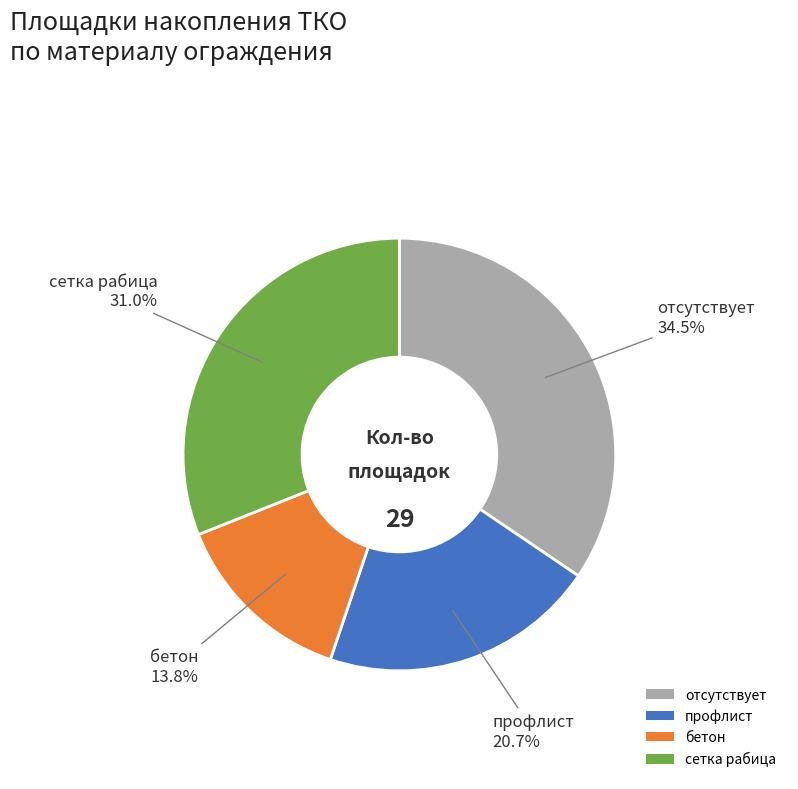

To the nearest percent, what is the difference between the бетон and отсутствует slice percentages?

21%